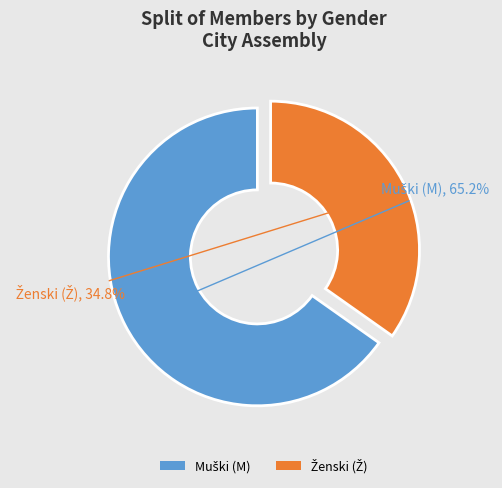

Does any single category account for the majority?

Yes